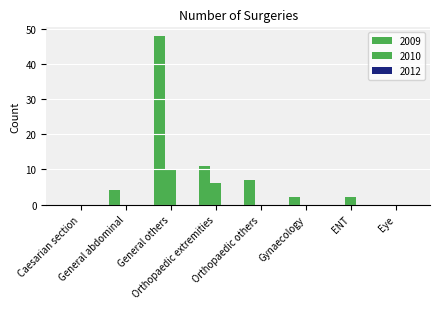

At which category does the chart reach its peak across all series?

General others